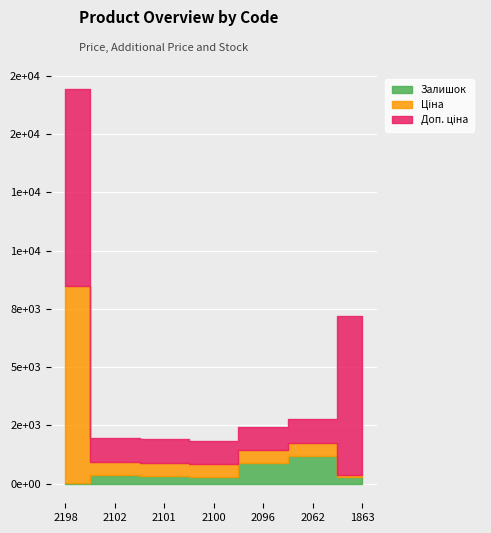

What is the difference between the Доп. ціна values at 248922198 and 263782100?

7452.6